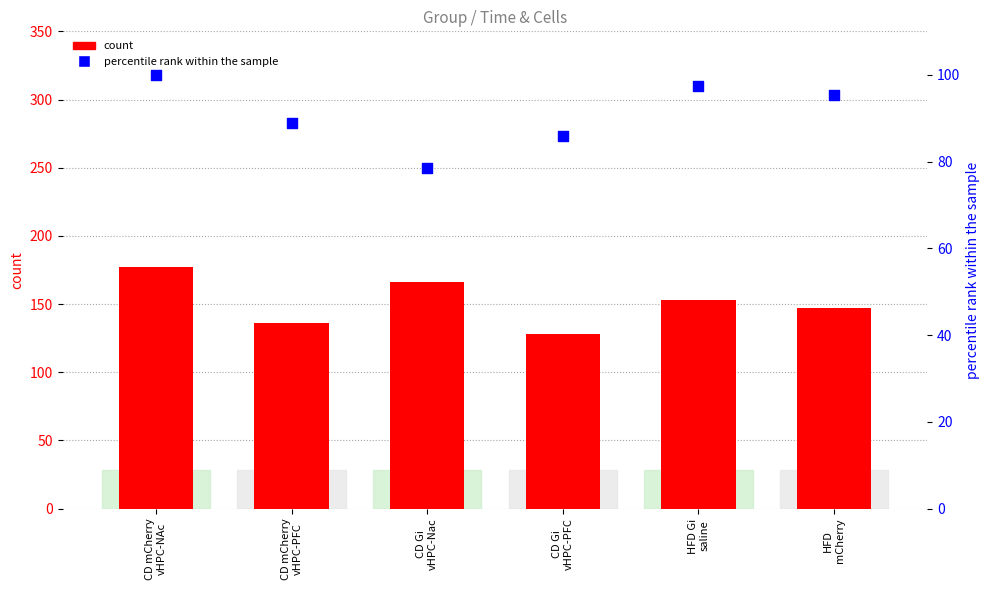

Which series has the largest total across all categories?

count